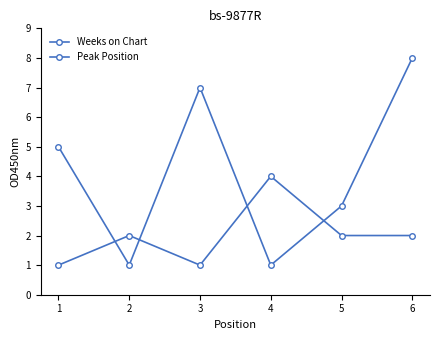

How many lines are shown in the chart?

2